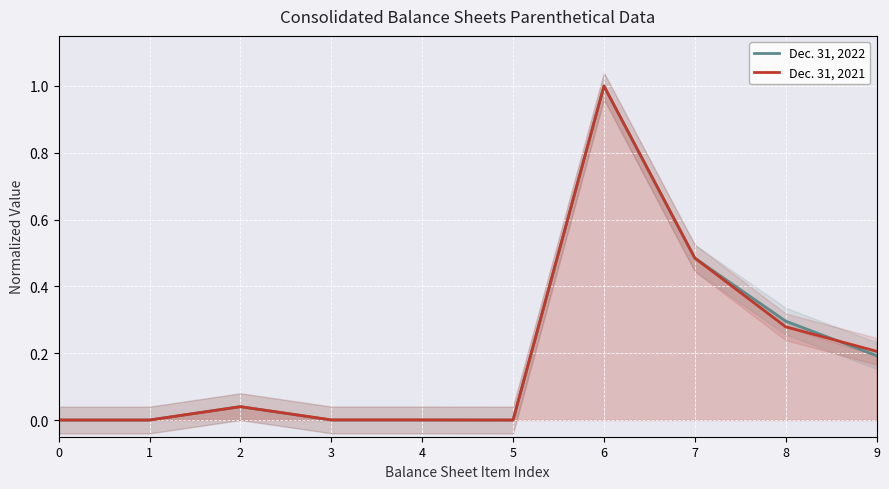

The value of Dec. 31, 2021 at 0 is 0.0. True or false?

True